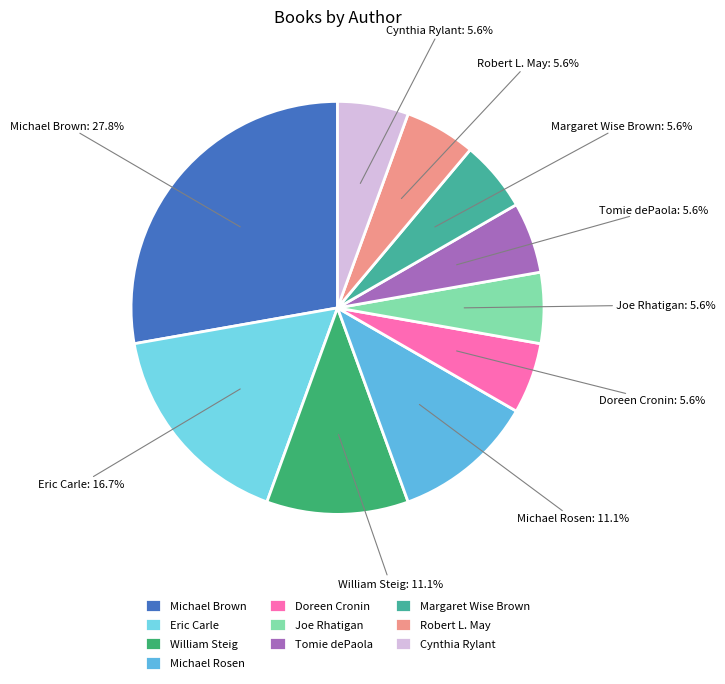

What percentage do Michael Rosen and Cynthia Rylant together represent?

16.7%